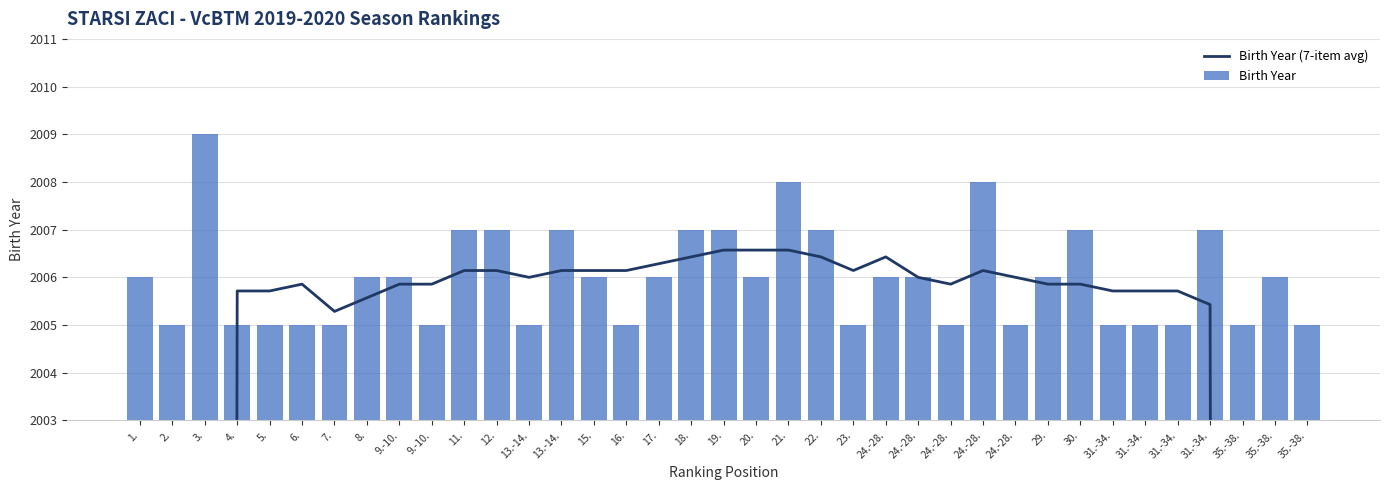

What is the sum of the Birth Year values at 6. and 31.-34.?

4012.0